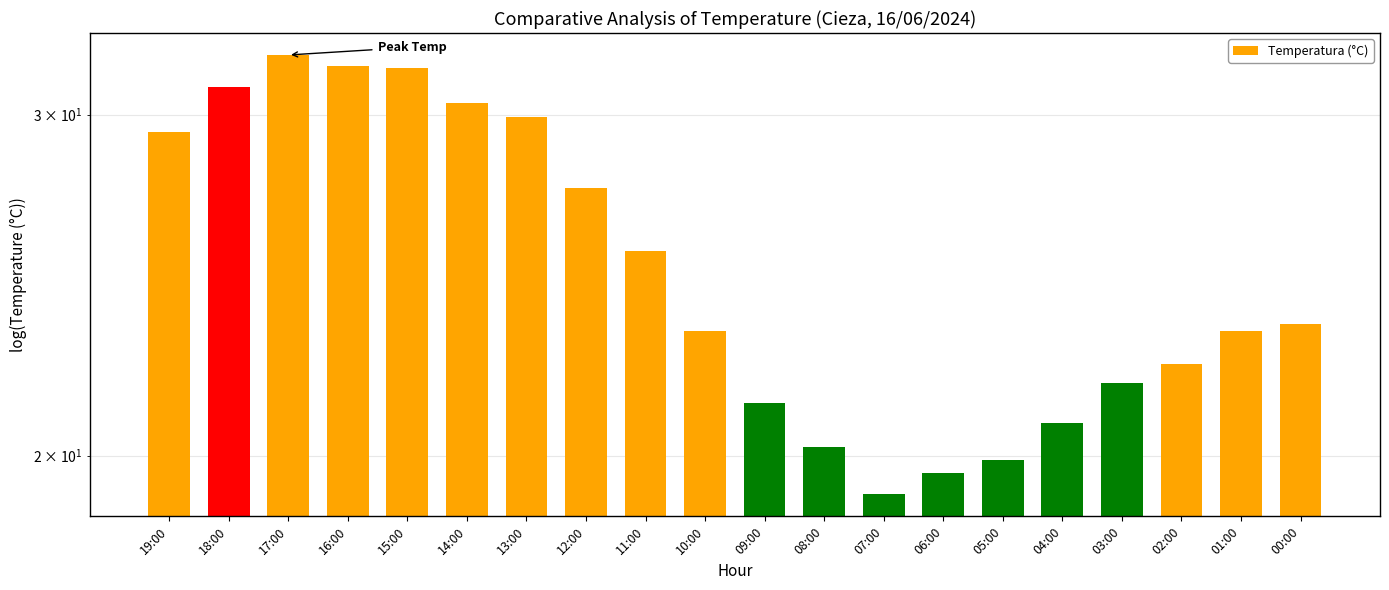

At which label is the value closest to 25?

11:00